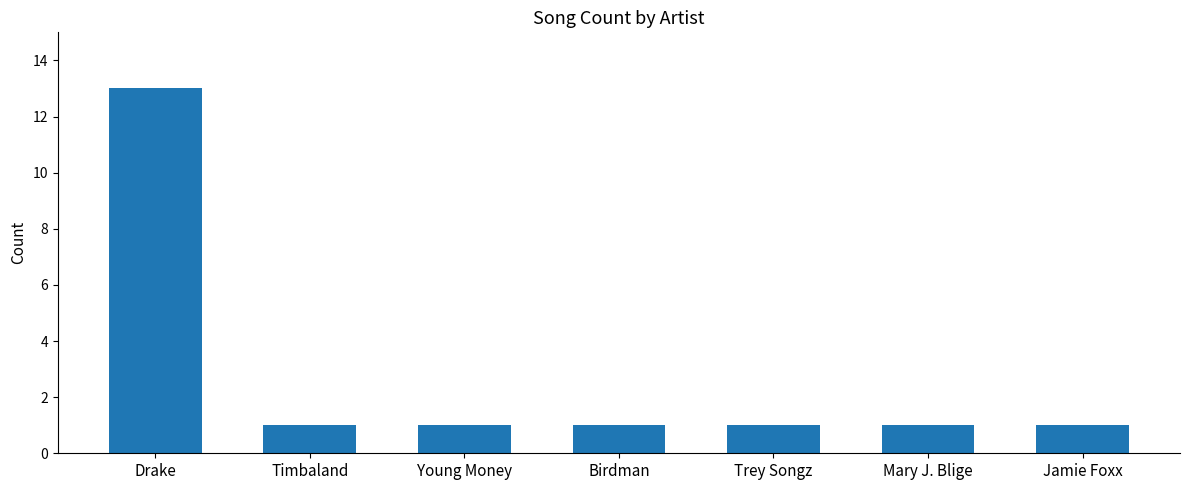

What is the average value?

3